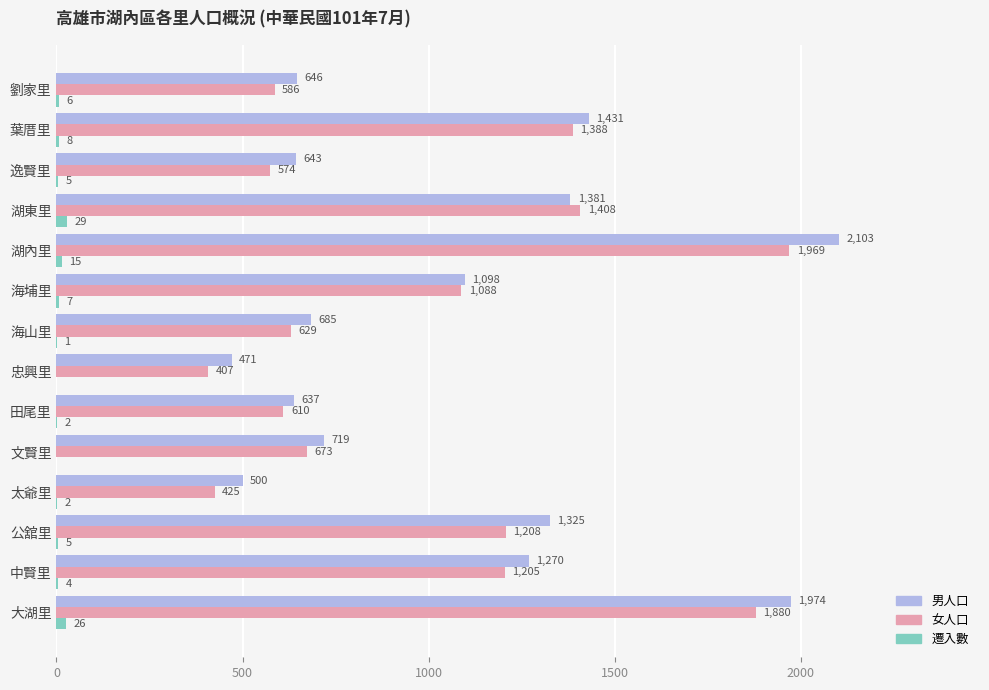

The 女人口 series shows 382 at 中賢里. True or false?

False